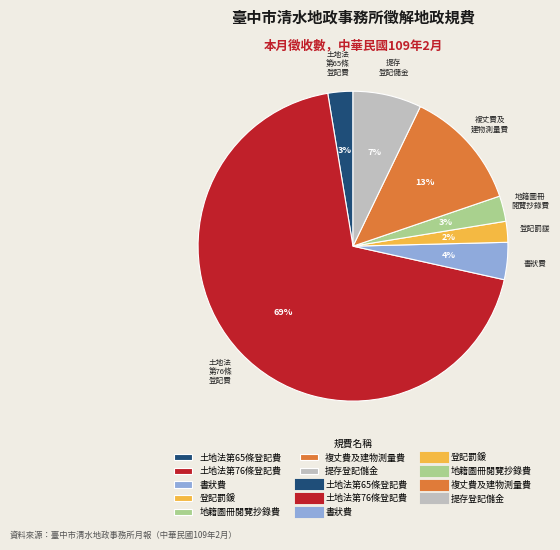

How many segments does this pie chart have?

7